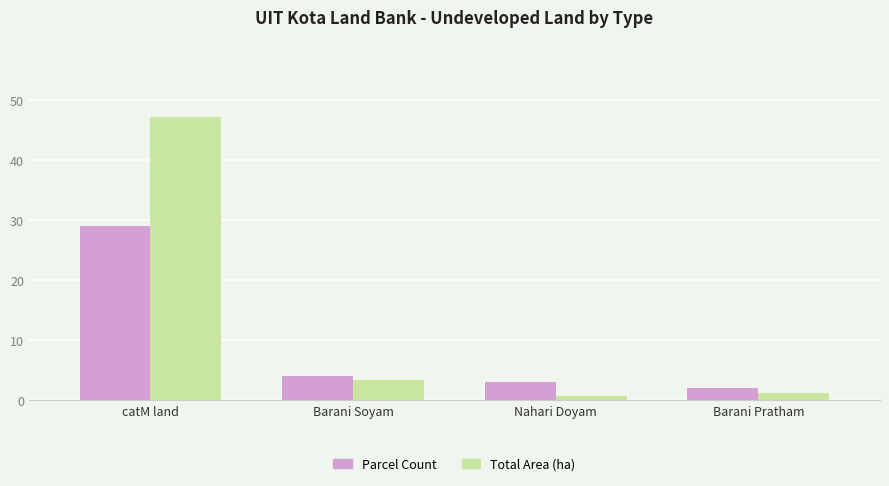

What is the value of the Parcel Count bar at the 2nd from the left?

4.0